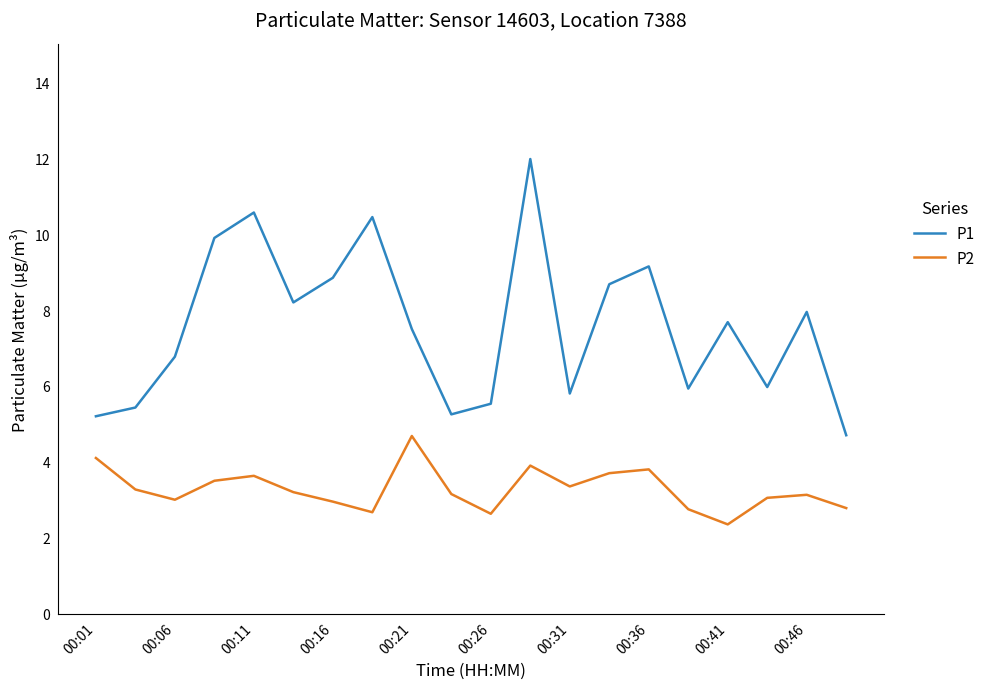

What is the highest value of the P1 series?

12.0